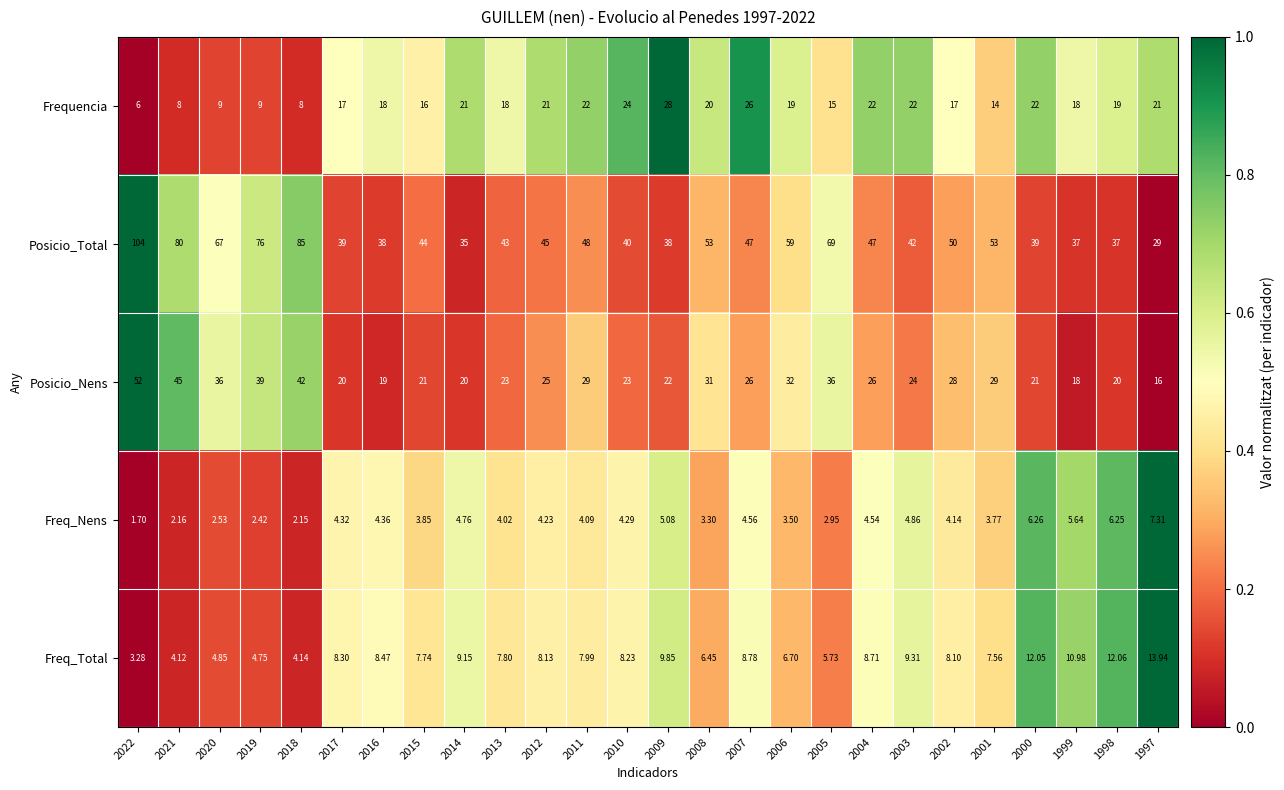

Which series has the largest total across all categories?

Posicio_Total